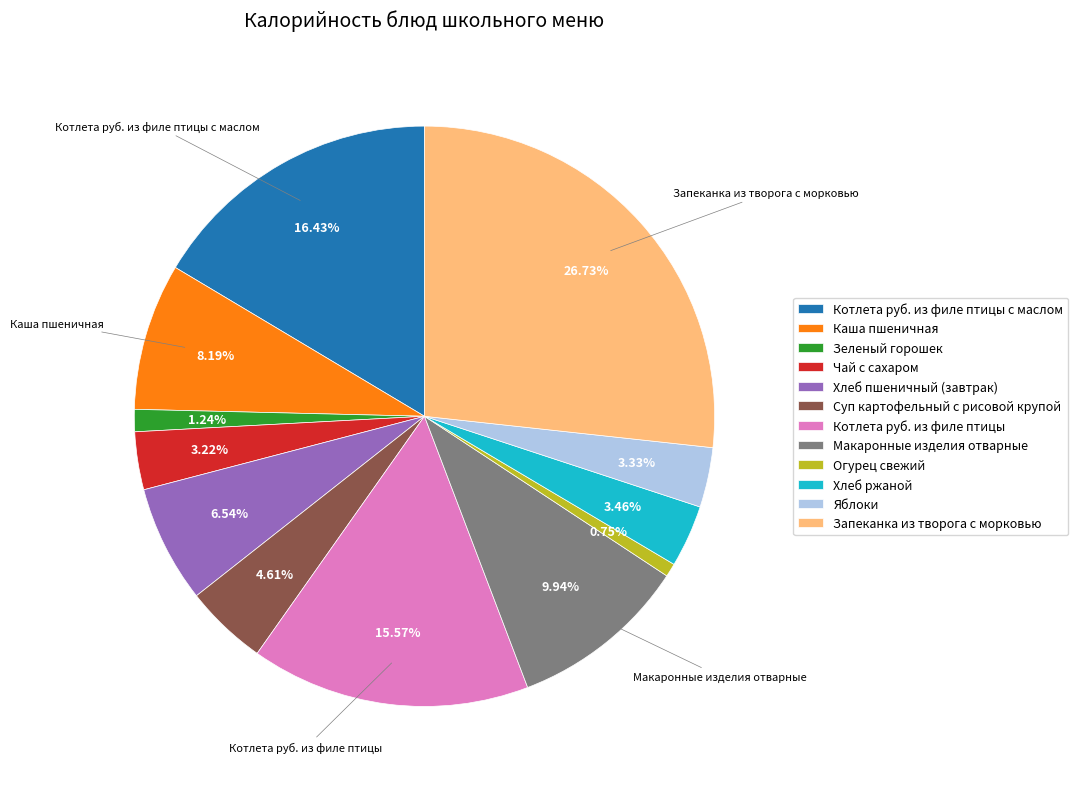

To the nearest percent, what is the difference between the largest and smallest slice percentages?

26%